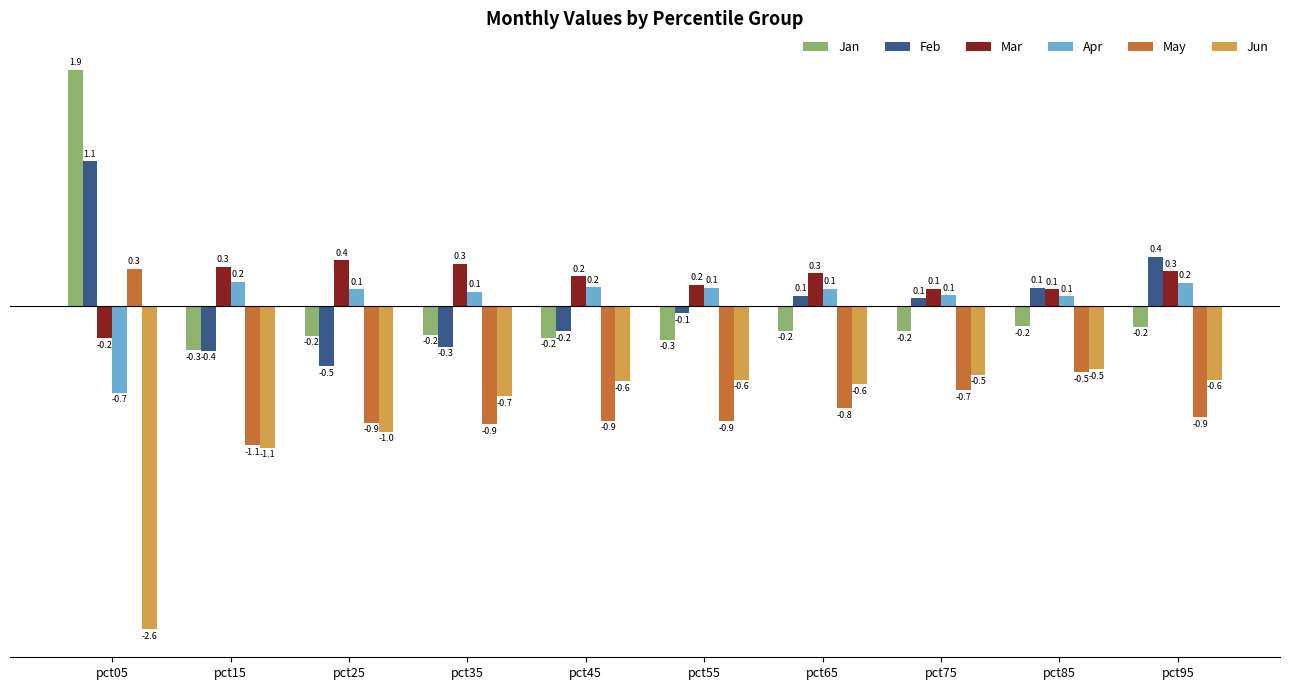

Which series has the largest total across all categories?

Mar